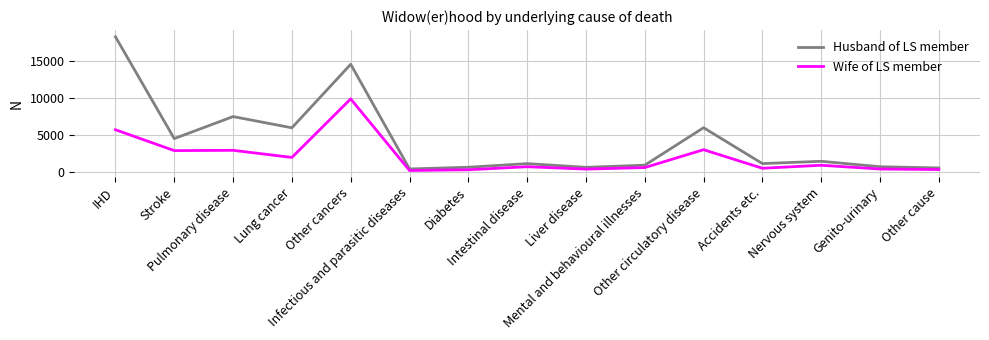

What is the difference between the maximum and second lowest values in the Wife of LS member series?

9558